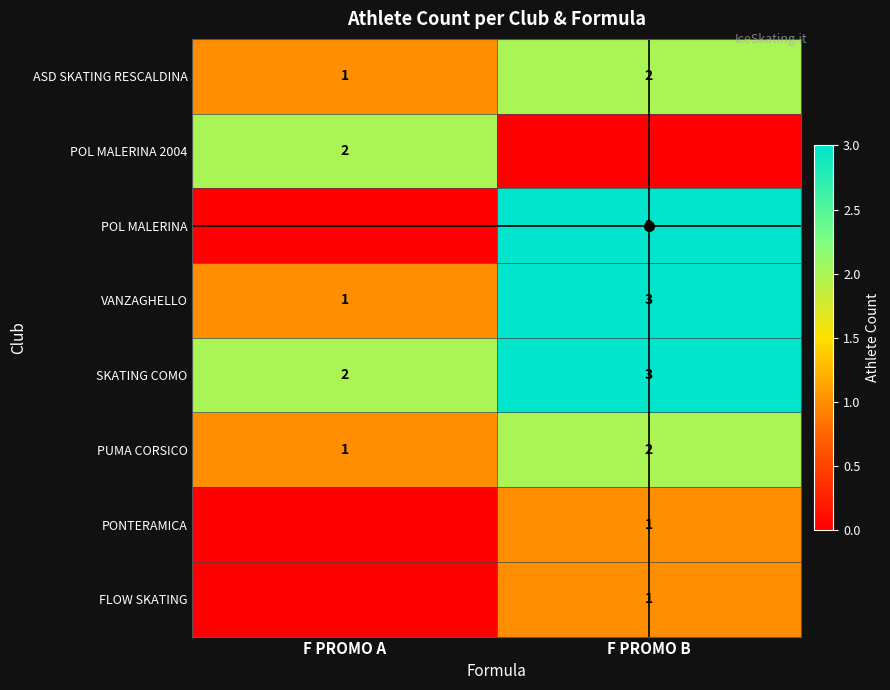

Which has a higher value, F PROMO B or F PROMO A?

F PROMO B